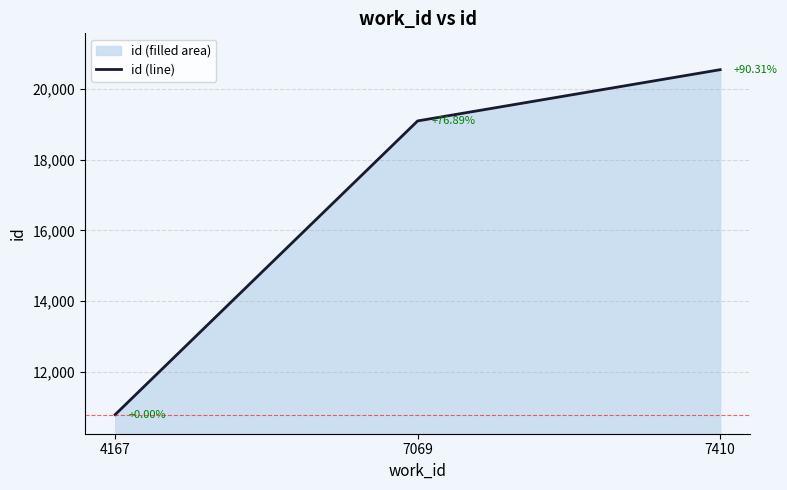

Reading left to right, extract all data points from this chart.

10794	19094	20542